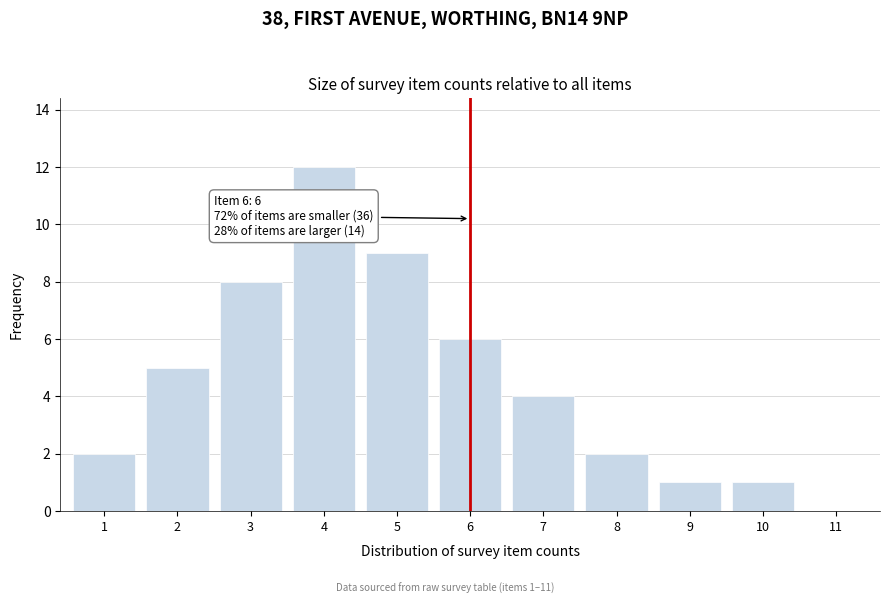

Reading left to right, list all the values displayed in this chart.

1=2	2=5	3=8	4=12	5=9	6=6	7=4	8=2	9=1	10=1	11=0